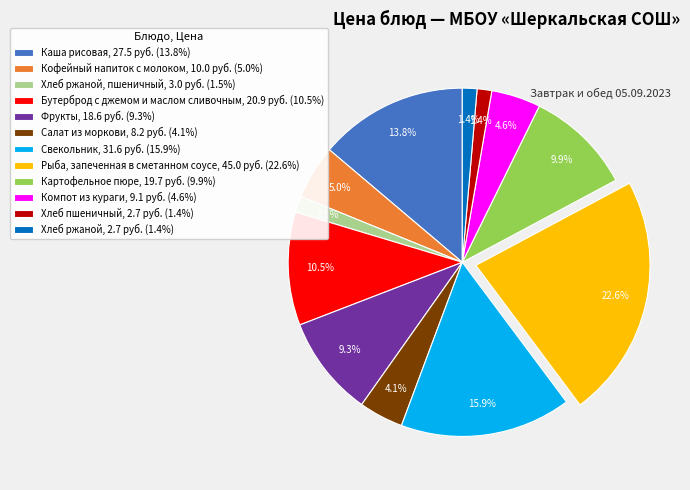

Do Салат из моркови, 8.2 руб. (4.1%) and Хлеб ржаной, 2.7 руб. (1.4%) together represent more than half of the pie?

No